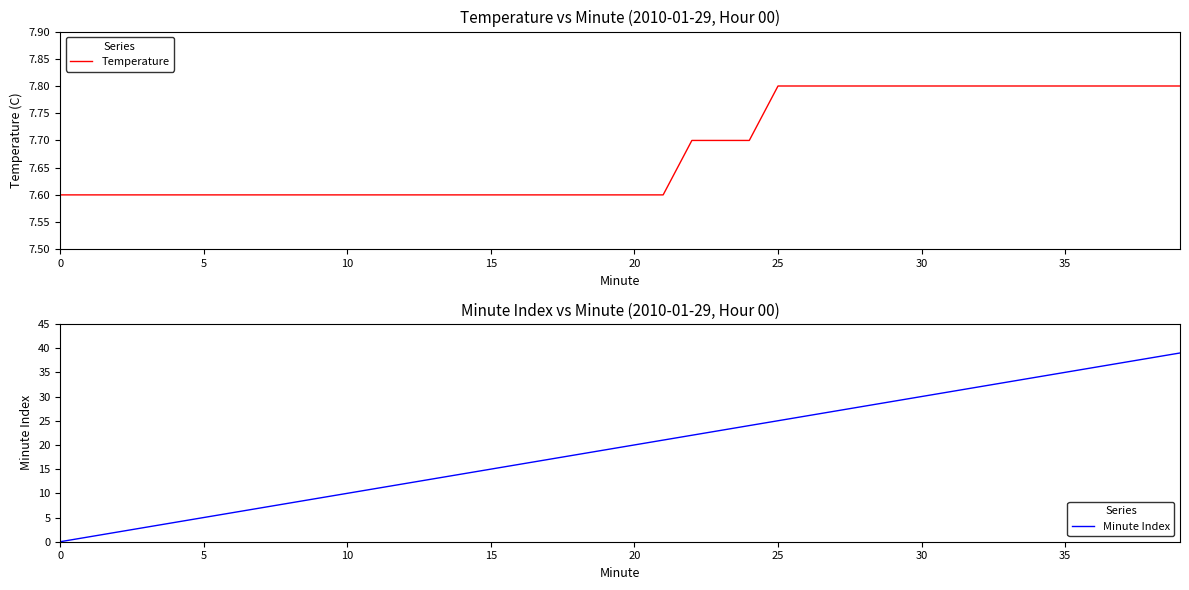

What is the value of the Temperature point at the 18th from the left?

7.6